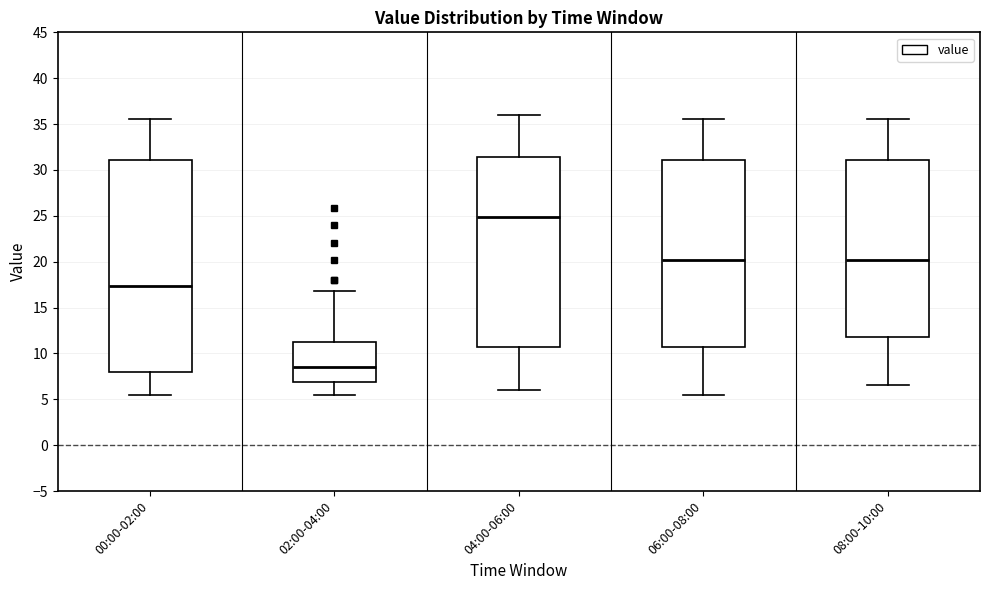

Where is the lower edge of the box for 06:00-08:00 on the y-axis? The values are not printed on the chart, so give them approximately, as read against the axis.

11.0